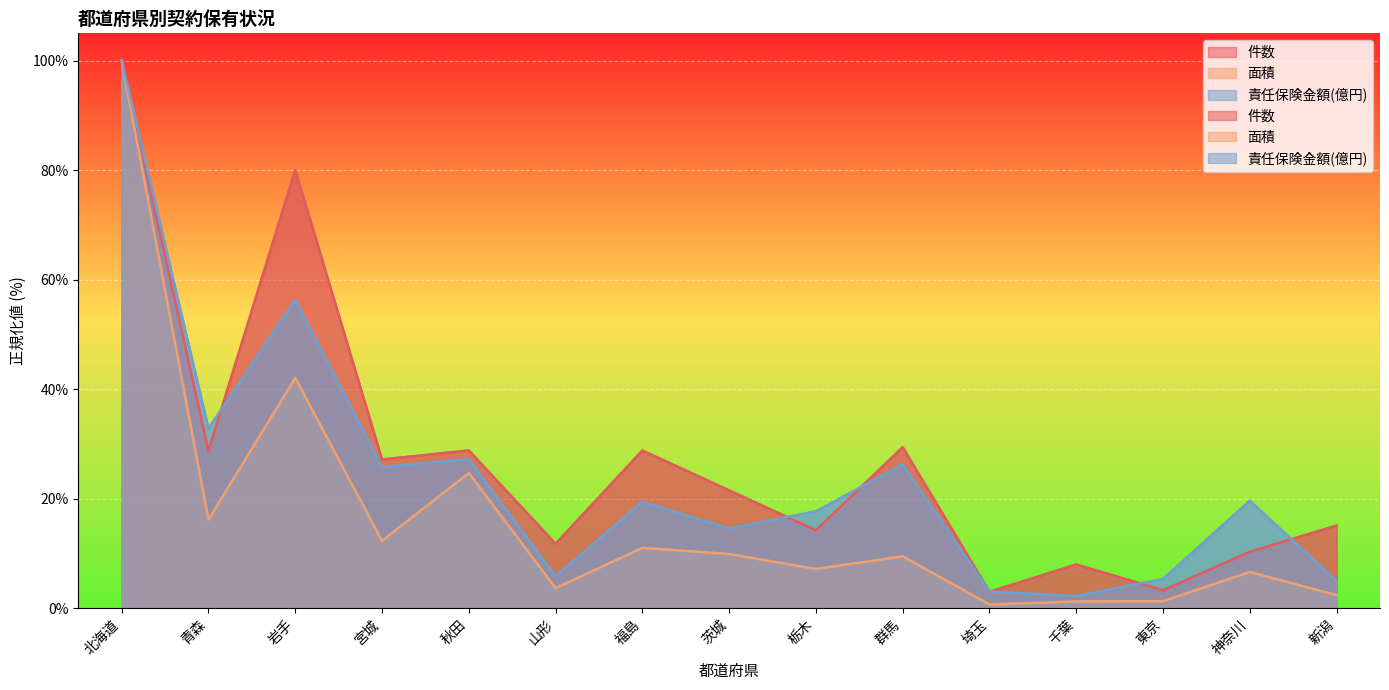

List the labels in order of 件数 value, smallest first.

埼玉, 東京, 千葉, 神奈川, 山形, 栃木, 新潟, 茨城, 宮城, 青森, 福島, 秋田, 群馬, 岩手, 北海道